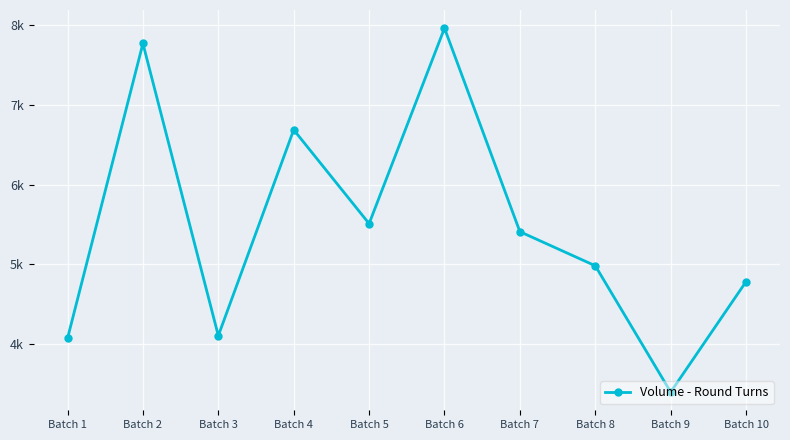

What is the sum of the values at Batch 5 and Batch 7?

10923